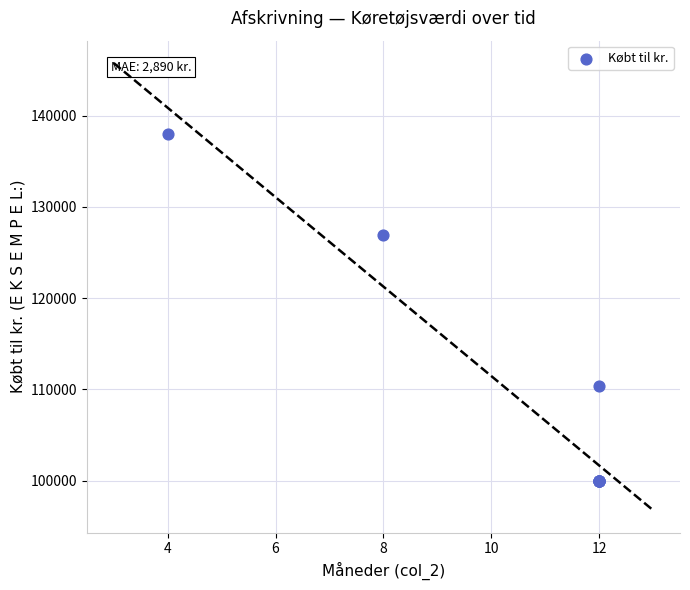

What Y value in the scatter plot is closest to 119000?

126960